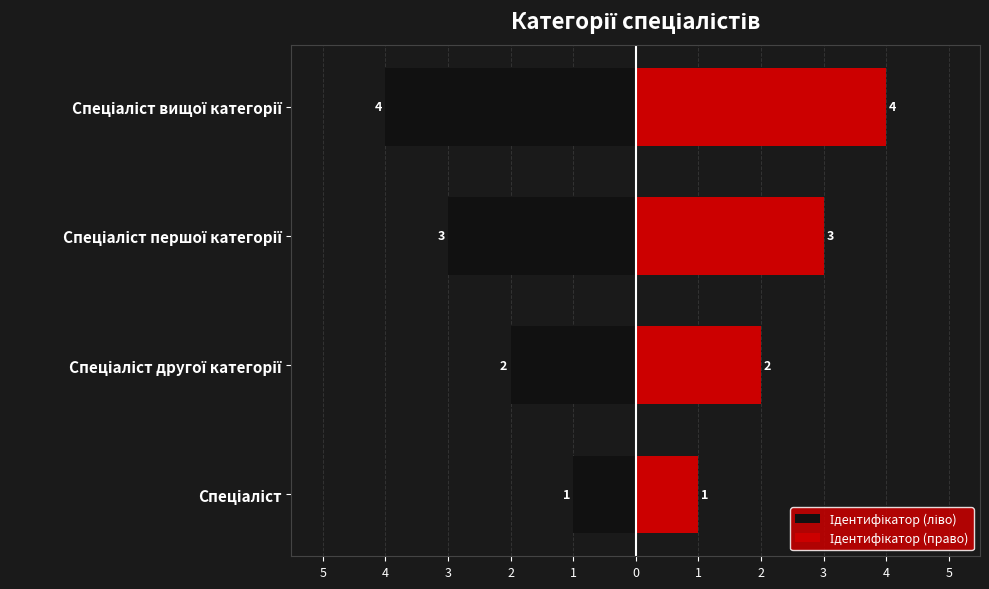

The Ідентифікатор (ліво) series shows 0 at Спеціаліст. True or false?

False